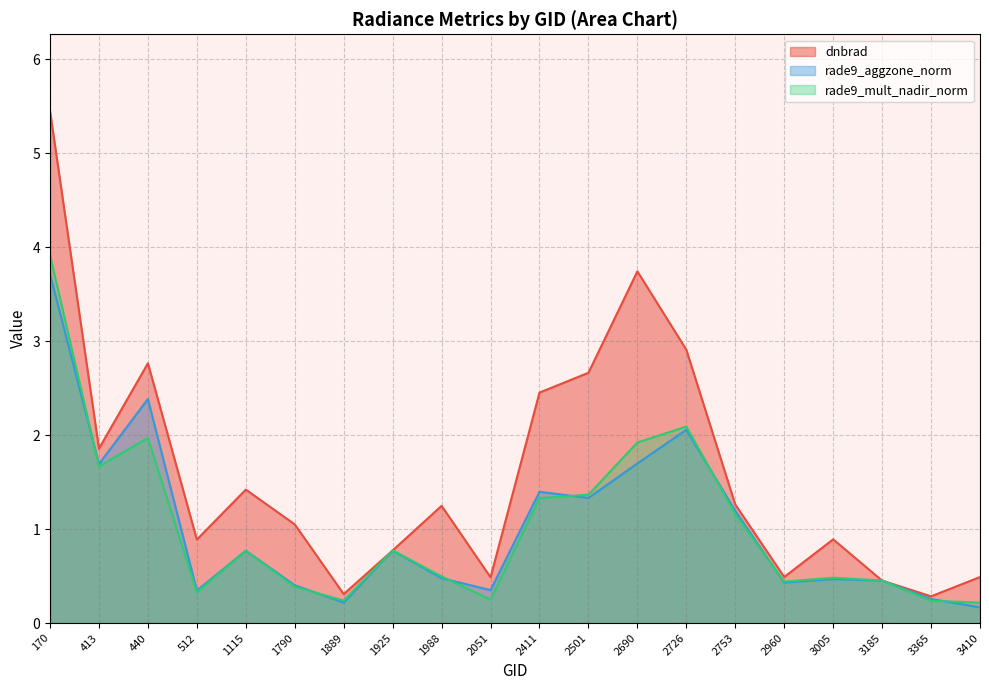

Reading left to right, list all the values displayed in this chart.

dnbrad: 5.4	1.9	2.8	0.9	1.4	1.1	0.3	0.8	1.2	0.5	2.5	2.7	3.7	2.9	1.3	0.5	0.9	0.5	0.3	0.5
rade9_aggzone_norm: 3.7	1.7	2.4	0.3	0.8	0.4	0.2	0.8	0.5	0.4	1.4	1.3	1.7	2.1	1.2	0.4	0.5	0.5	0.3	0.2
rade9_mult_nadir_norm: 3.9	1.7	2.0	0.3	0.8	0.4	0.2	0.8	0.5	0.3	1.3	1.4	1.9	2.1	1.2	0.4	0.5	0.5	0.2	0.2